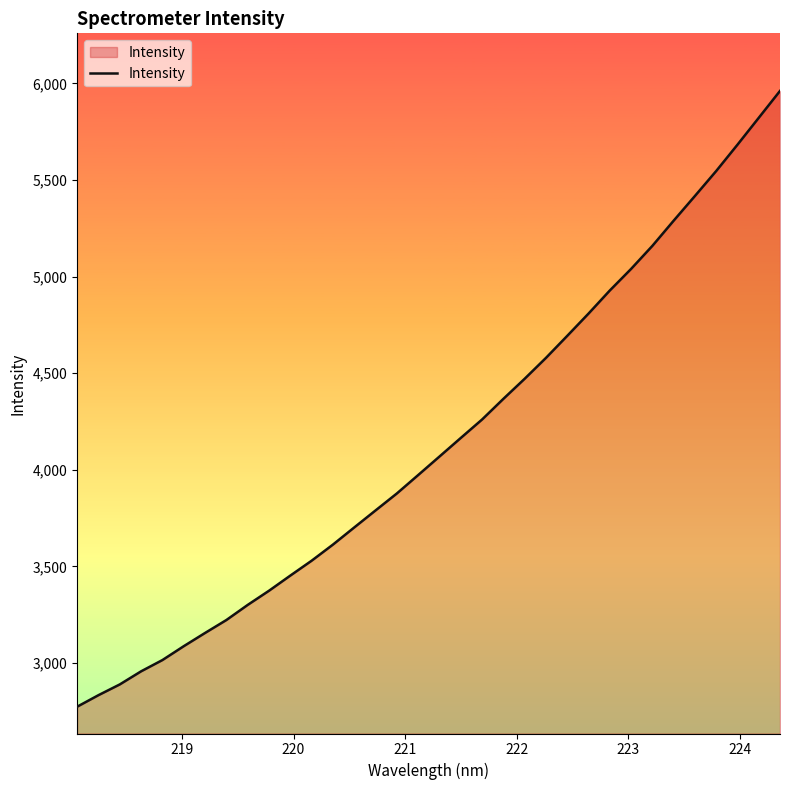

What is the difference between the maximum and minimum values?

3187.5